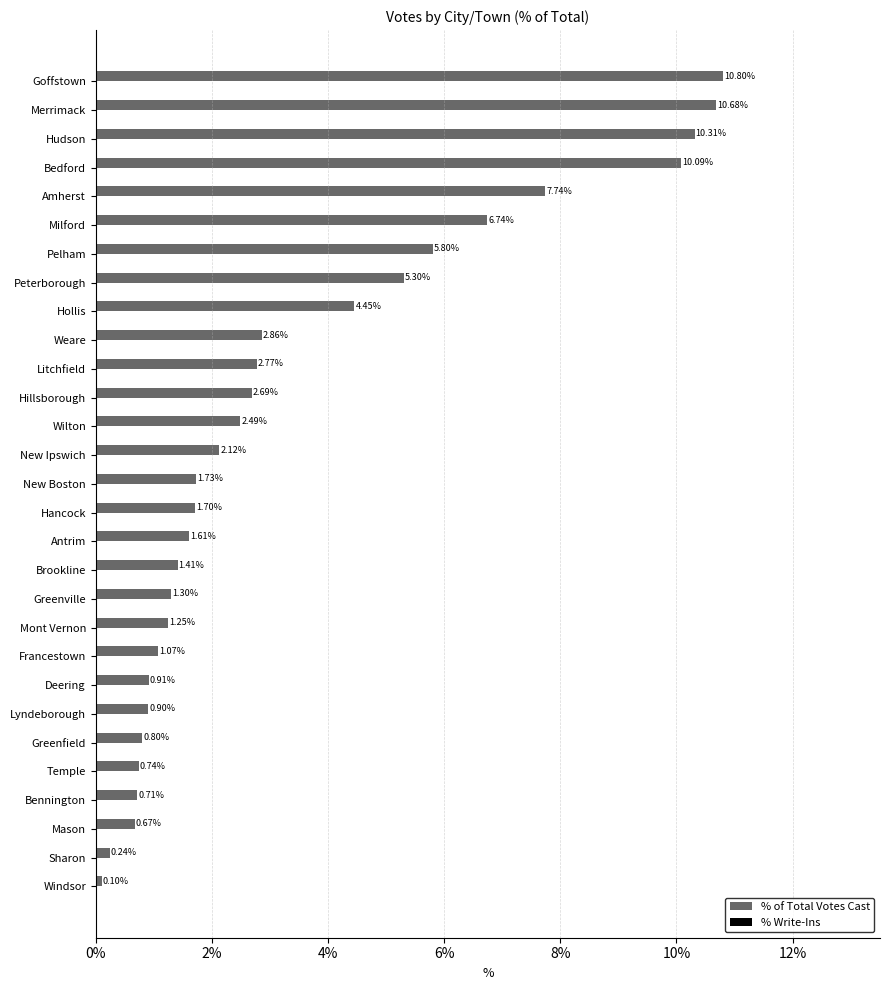

Which category has the highest value across all series?

Goffstown